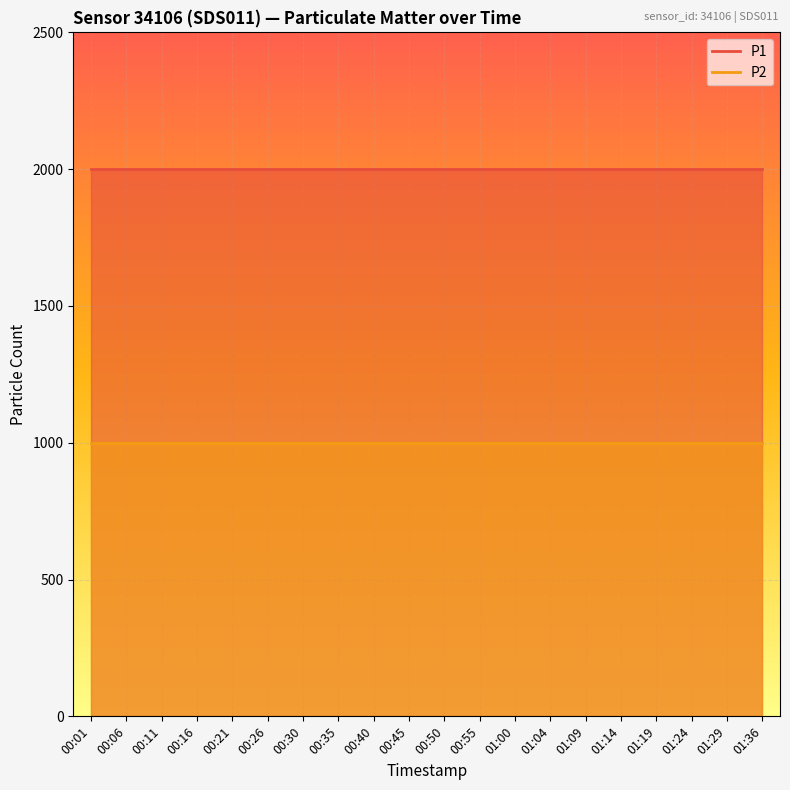

What position from the left is 00:16?

4